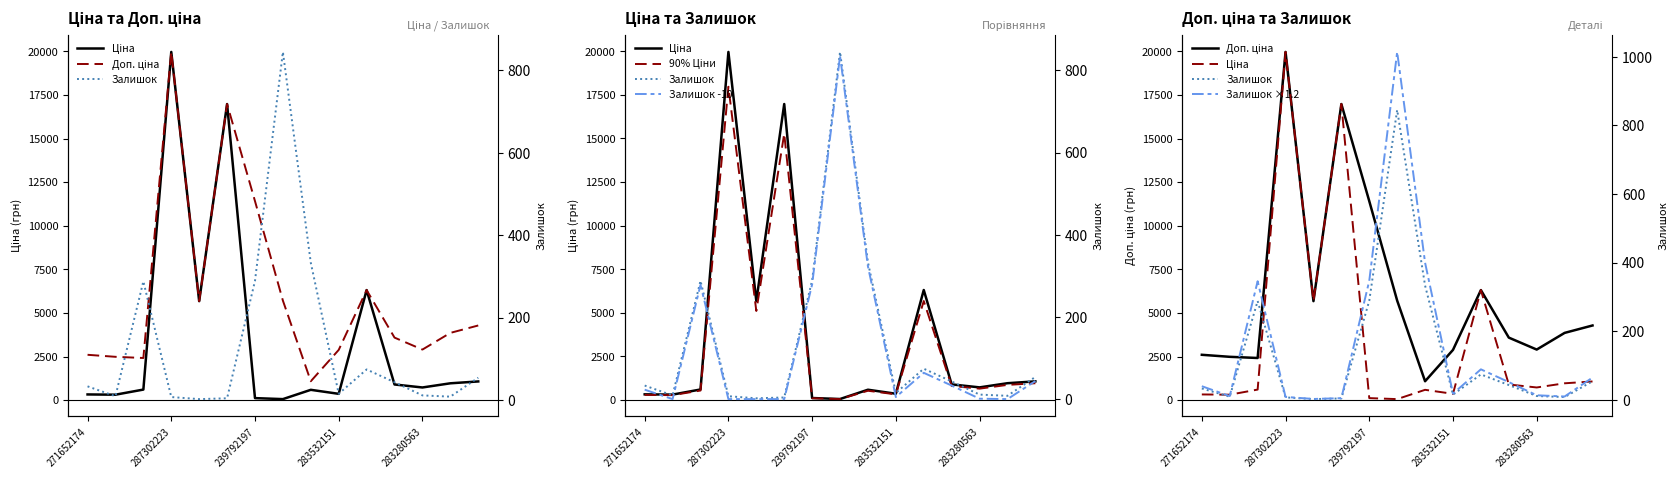

What is the total value across all series at 13?

5702.3